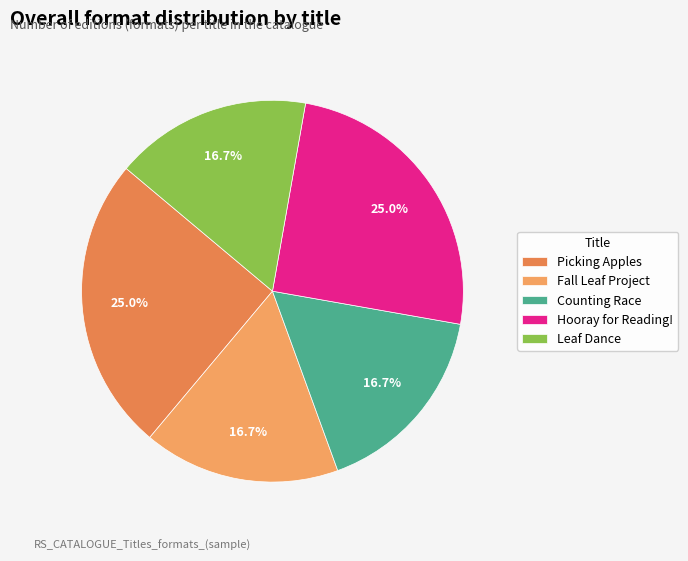

Which category has the biggest portion of the pie?

Picking Apples